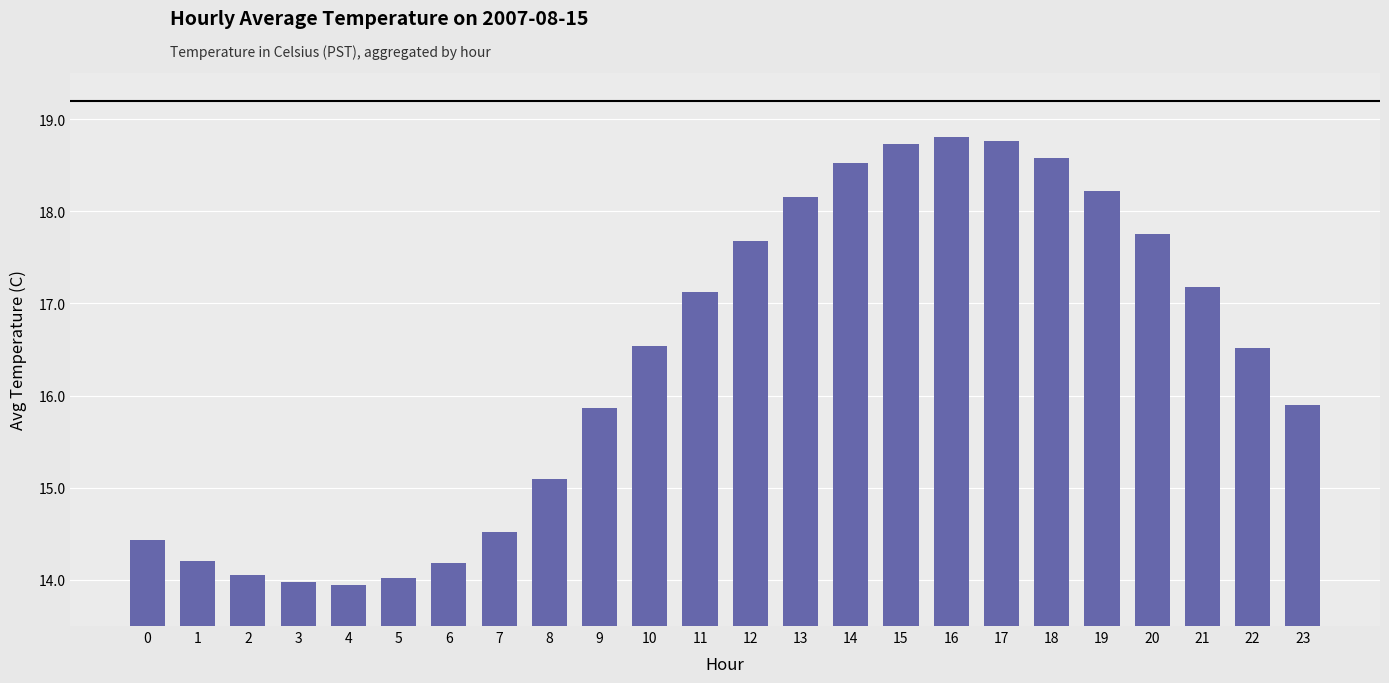

At which label does the data first exceed 16?

10